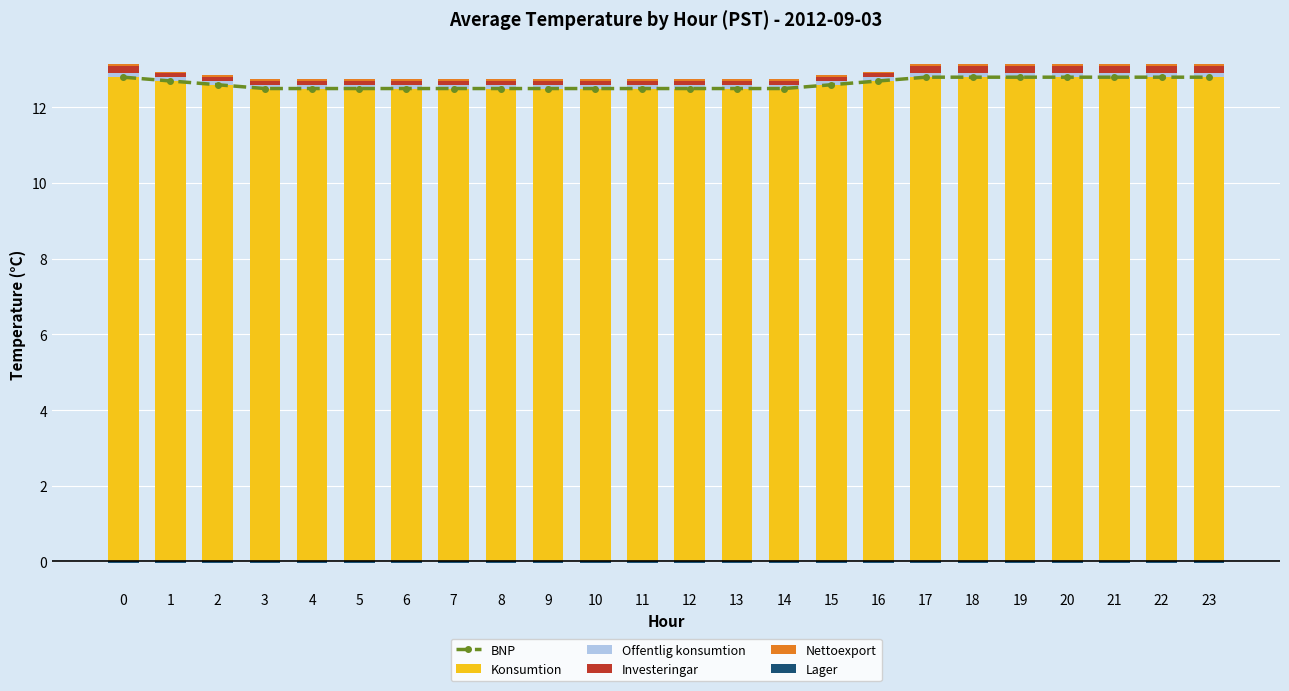

Which has a higher value, 17 or 0?

17